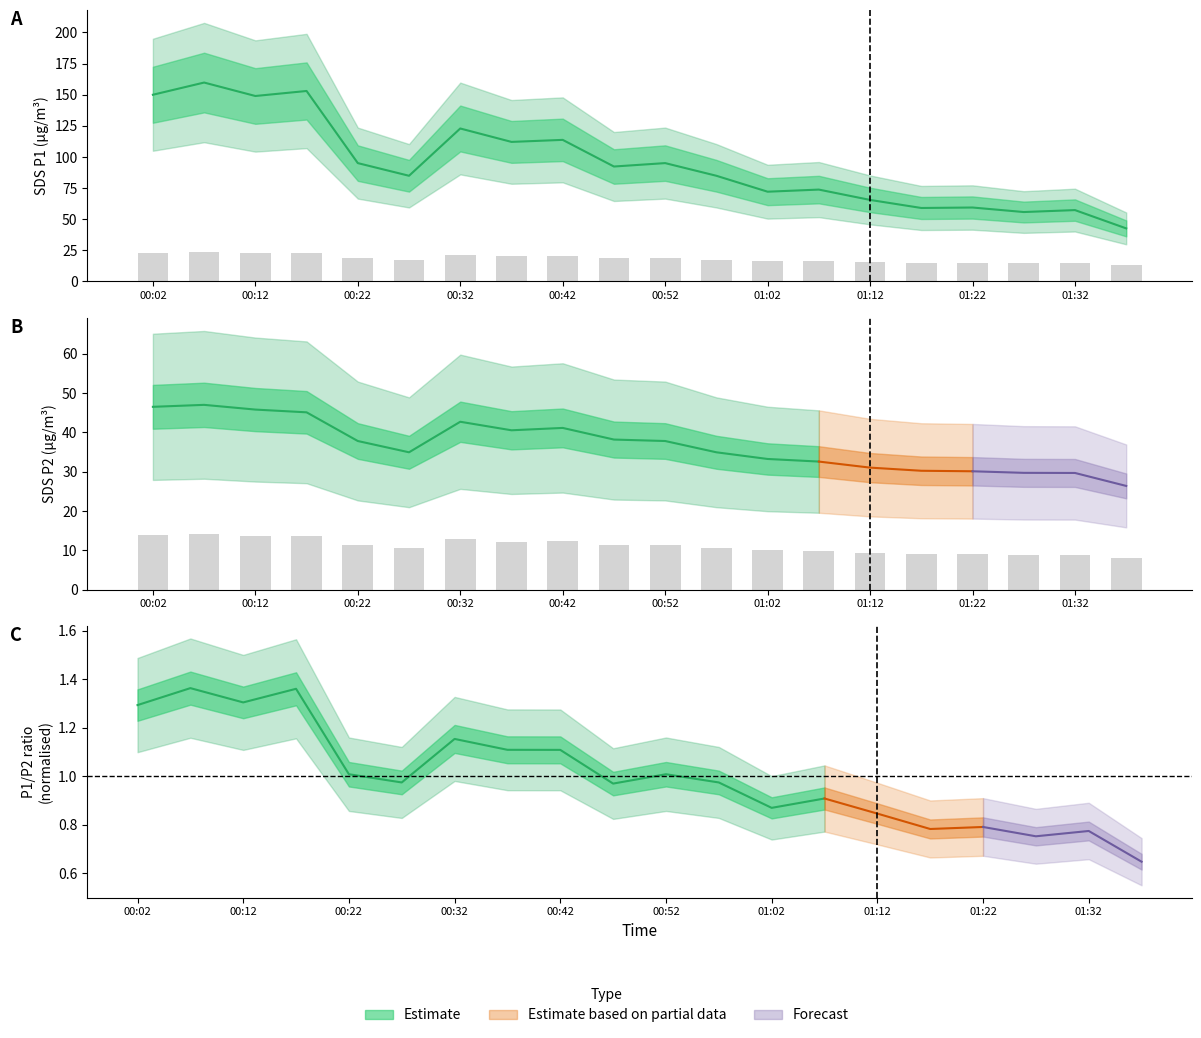

What is the difference between the SDS_P2 values at 01:02 and 00:47?

2.5